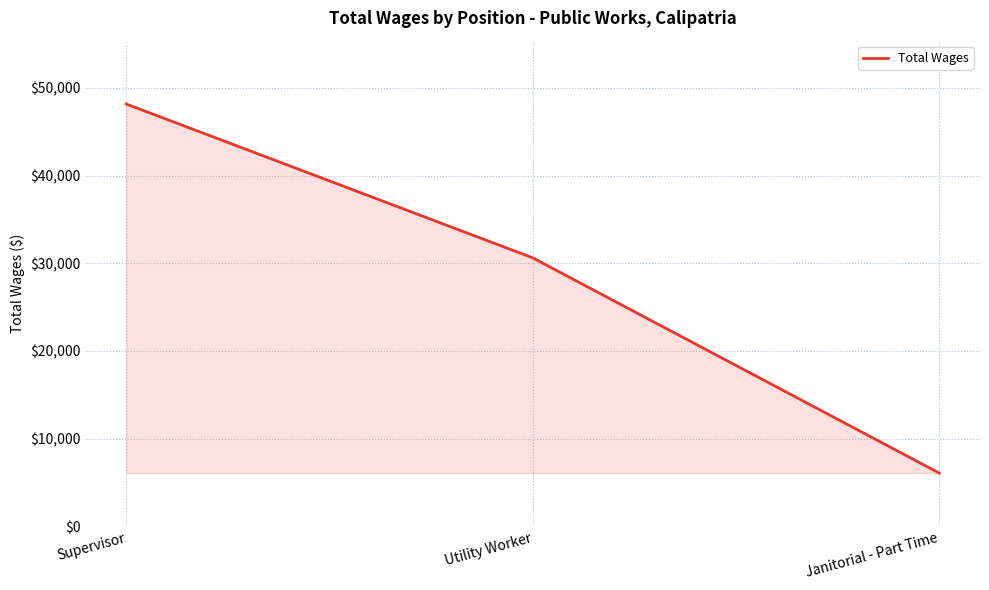

How many distinct data groups are displayed?

1